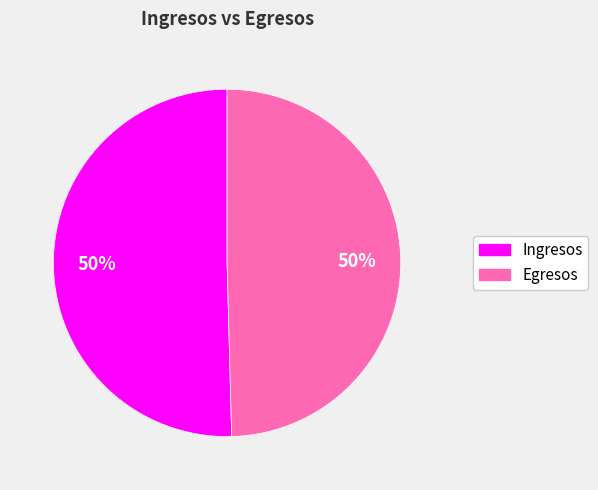

Combined, do Ingresos and Egresos account for over 50%?

Yes